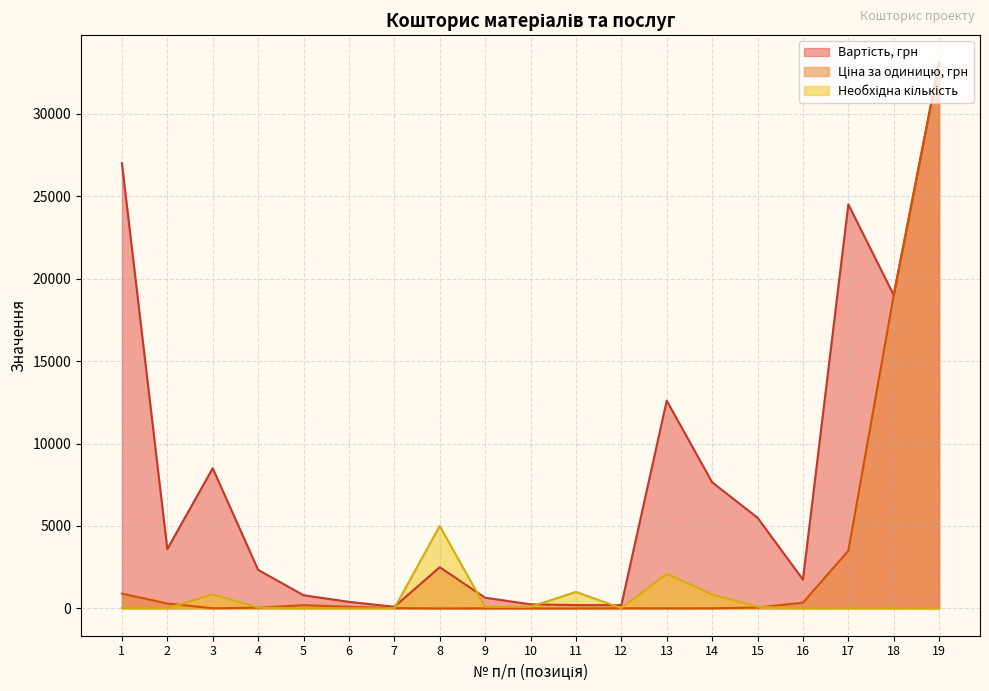

True or false: Вартість, грн and Ціна за одиницю, грн intersect in this chart.

False